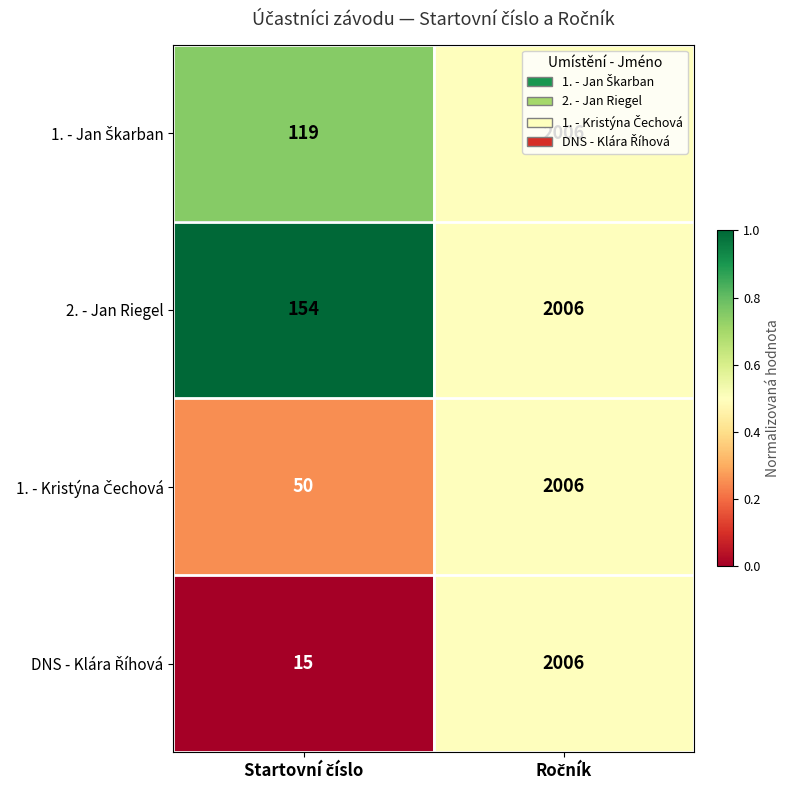

Which series has the largest total across all categories?

2. - Jan Riegel